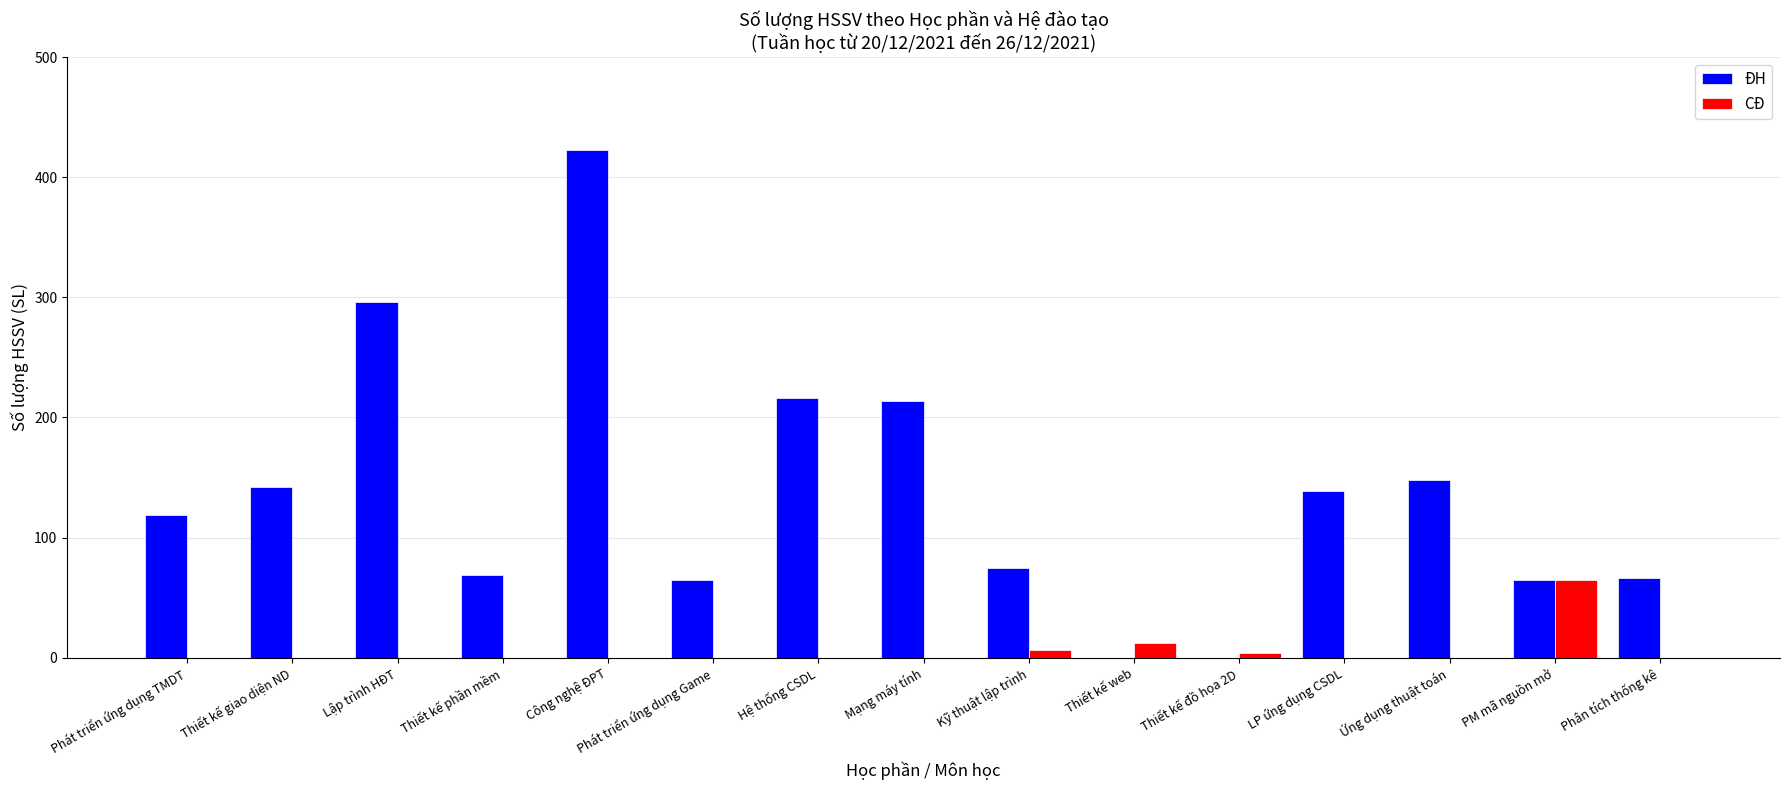

What is the approximate value of CĐ at PM mã nguồn mở, to the nearest 5?

65